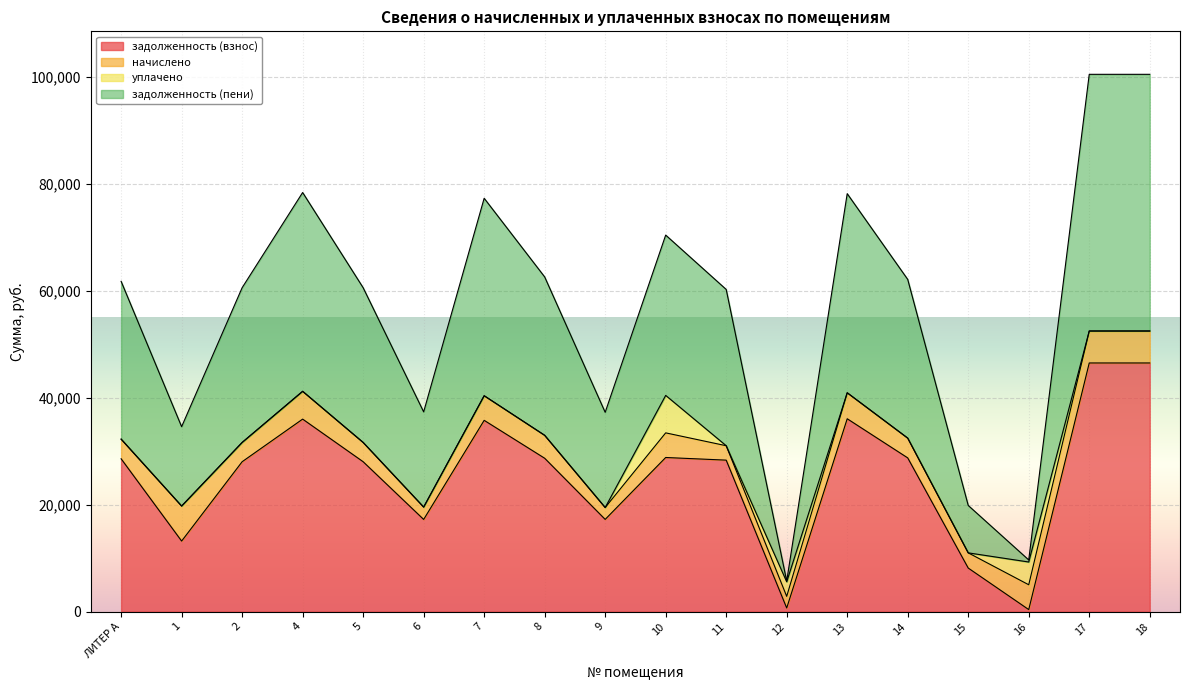

What is the average value of the задолженность (пени) series?

29456.4